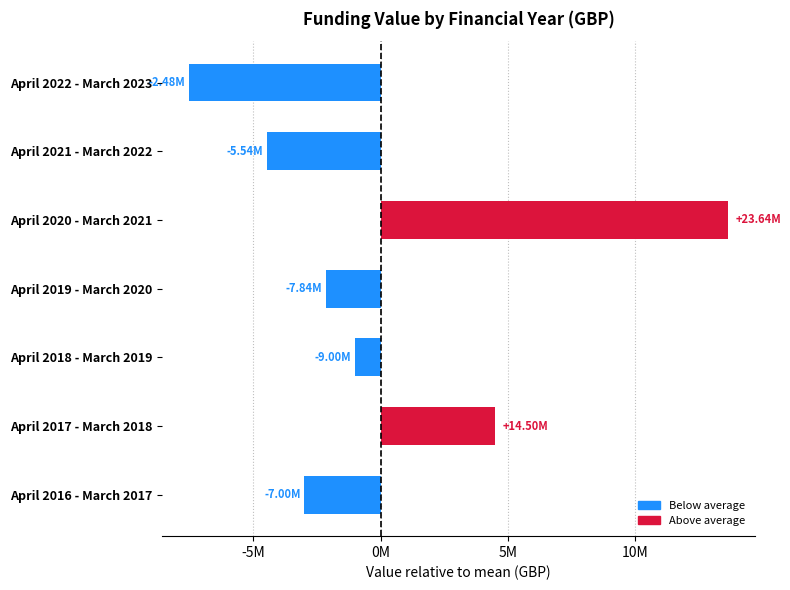

Are the bars horizontal?

Yes